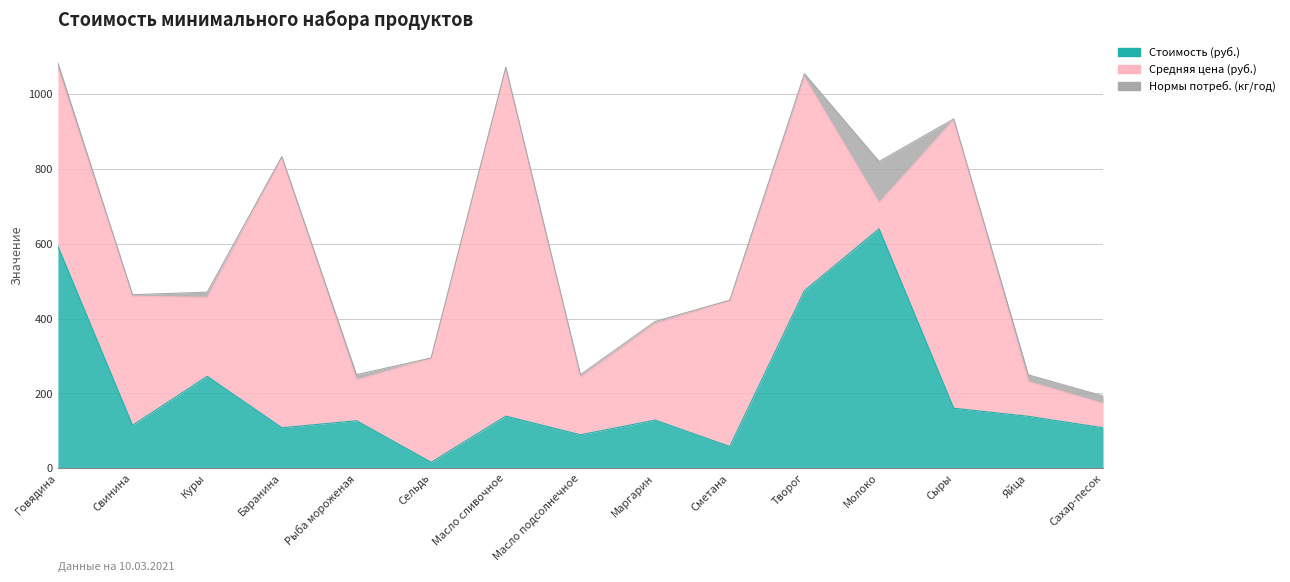

Where is Стоимость (руб.) nearest to the value 328?

Куры